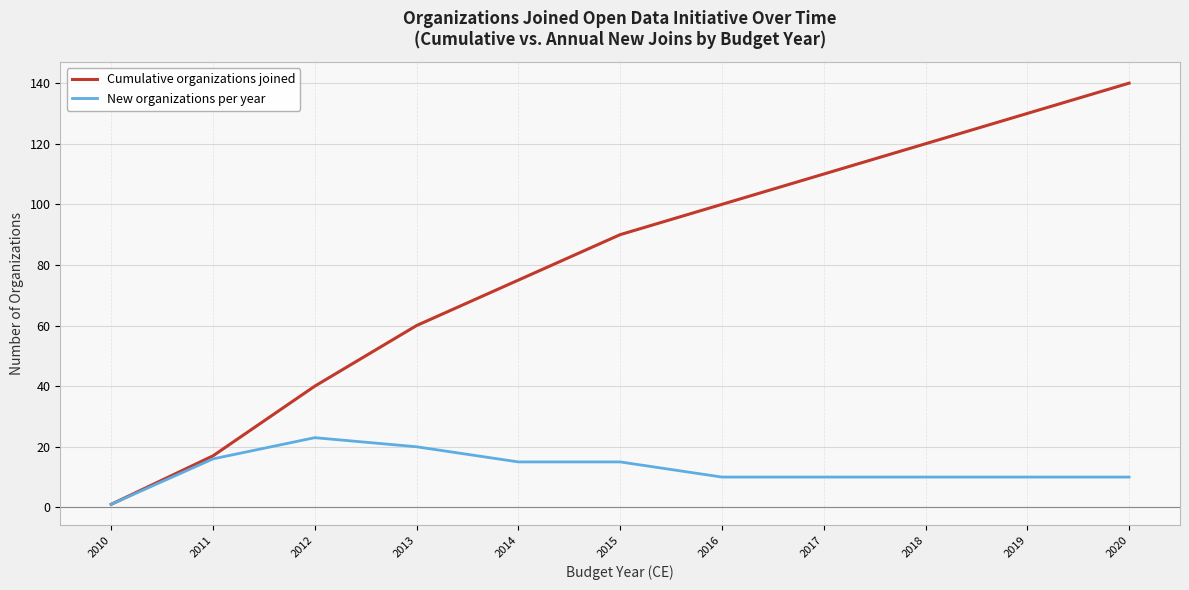

True or false: New organizations per year has a value of 16 at 2011.

True